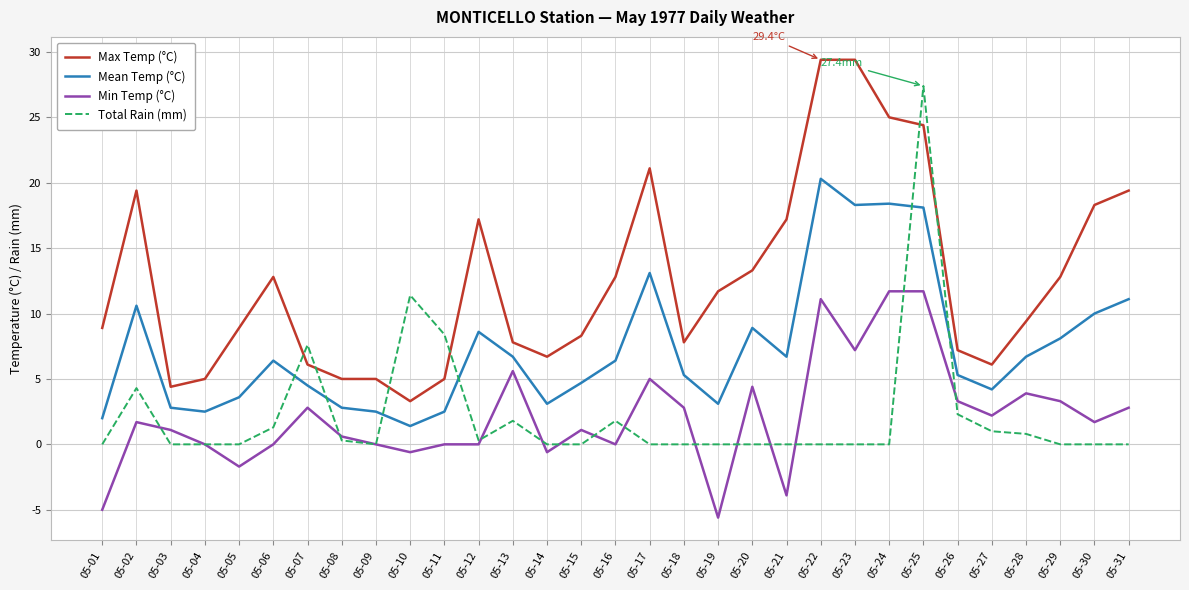

True or false: Mean Temp (°C) and Min Temp (°C) intersect in this chart.

False